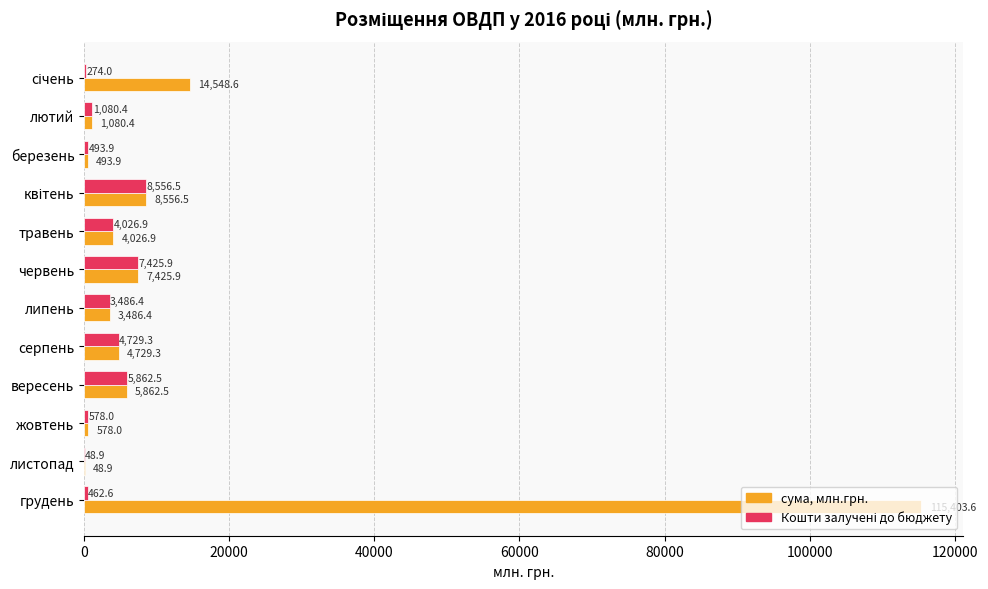

What is the sum of the сума, млн.грн. values at вересень and лютий?

6942.9